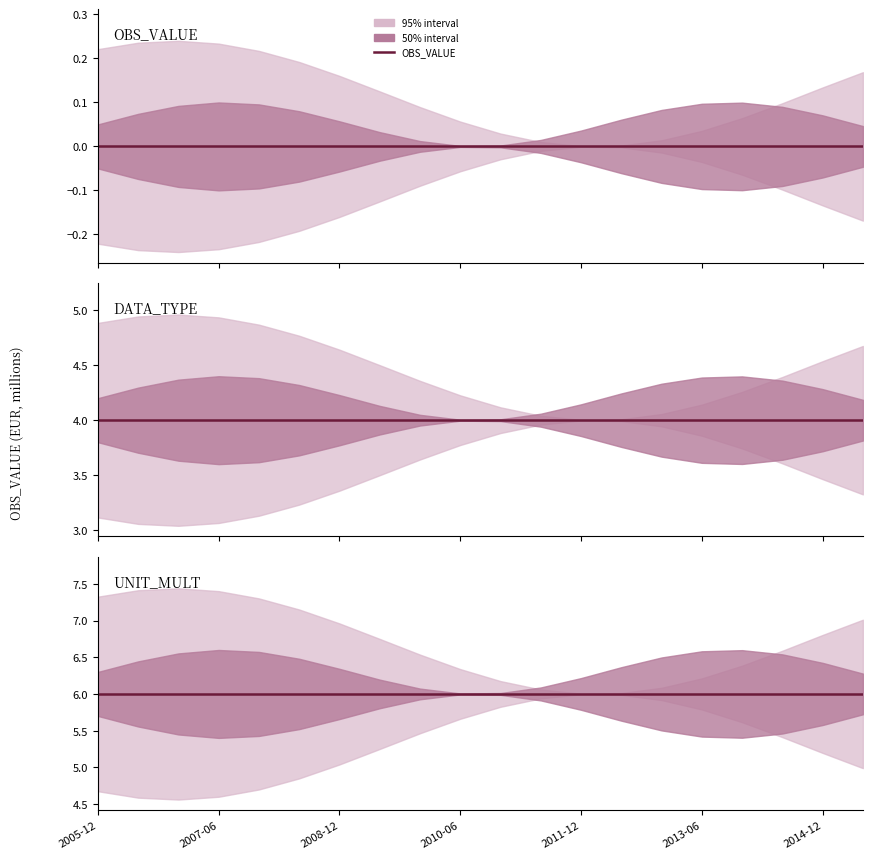

Which category has the lowest value across all series?

2005-12